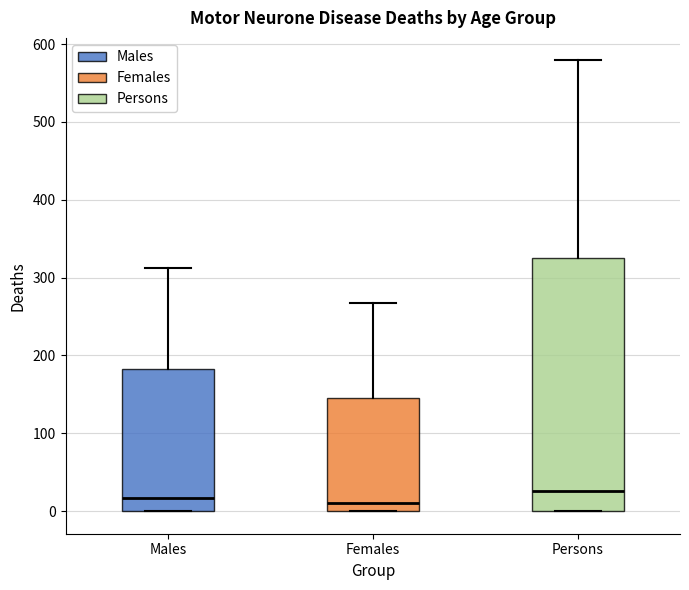

Reading left to right, transcribe this box plot: for each box, give where its median line is, the range the box spans, and where its two whiskers end, as read against the y-axis. The values are not printed on the chart, so give them approximately, as read against the axis.

Males: median 20, box 0 to 180, whiskers 0 to 310
Females: median 10, box 0 to 150, whiskers 0 to 270
Persons: median 30, box 0 to 330, whiskers 0 to 580